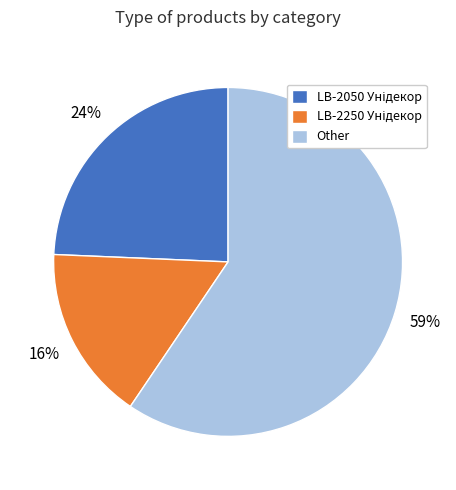

Does any single category account for the majority?

Yes